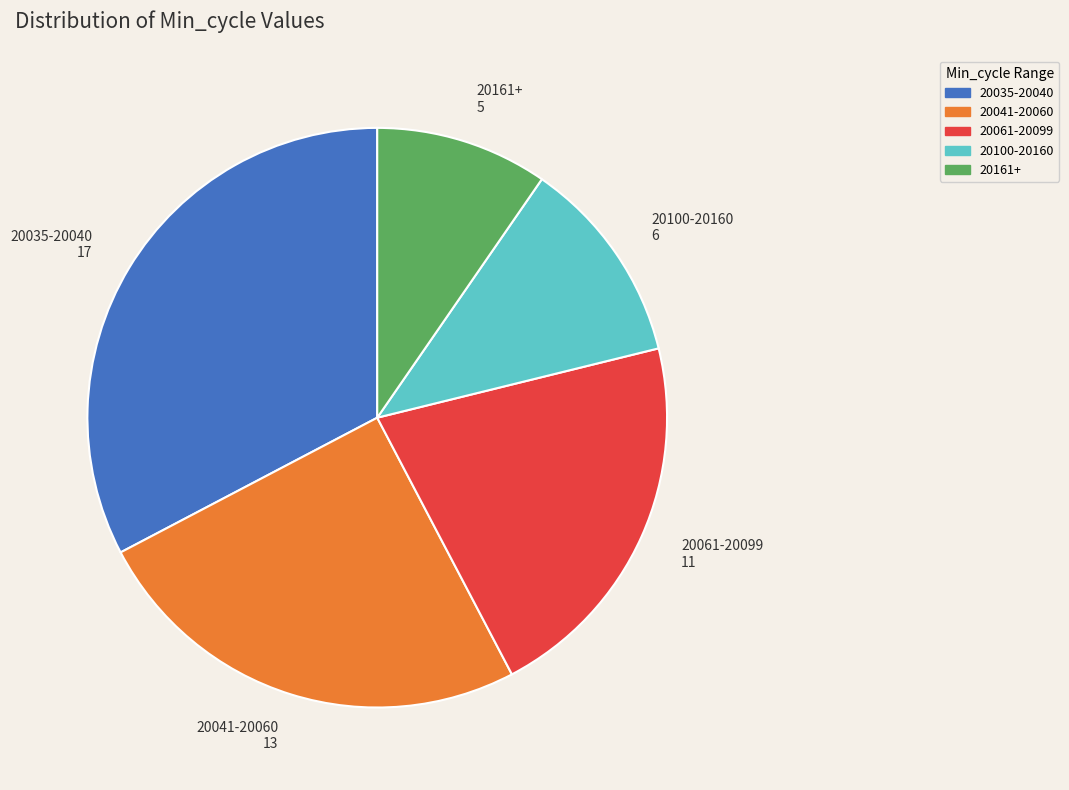

Does any single category account for the majority?

No